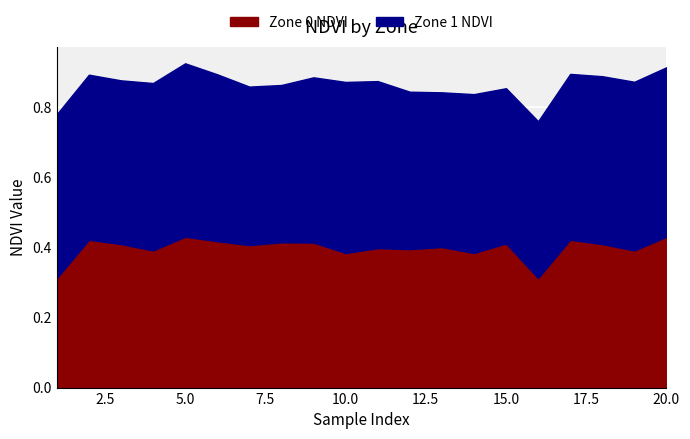

At which category does the chart reach its peak across all series?

5